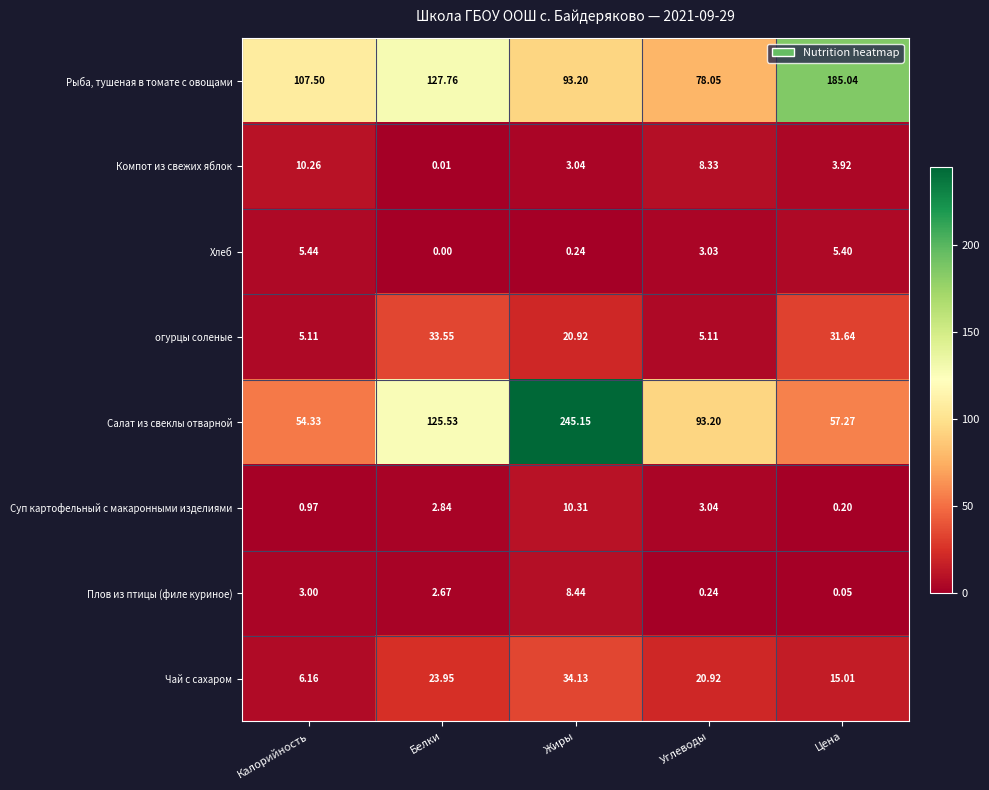

Which series has the largest total across all categories?

Рыба, тушеная в томате с овощами